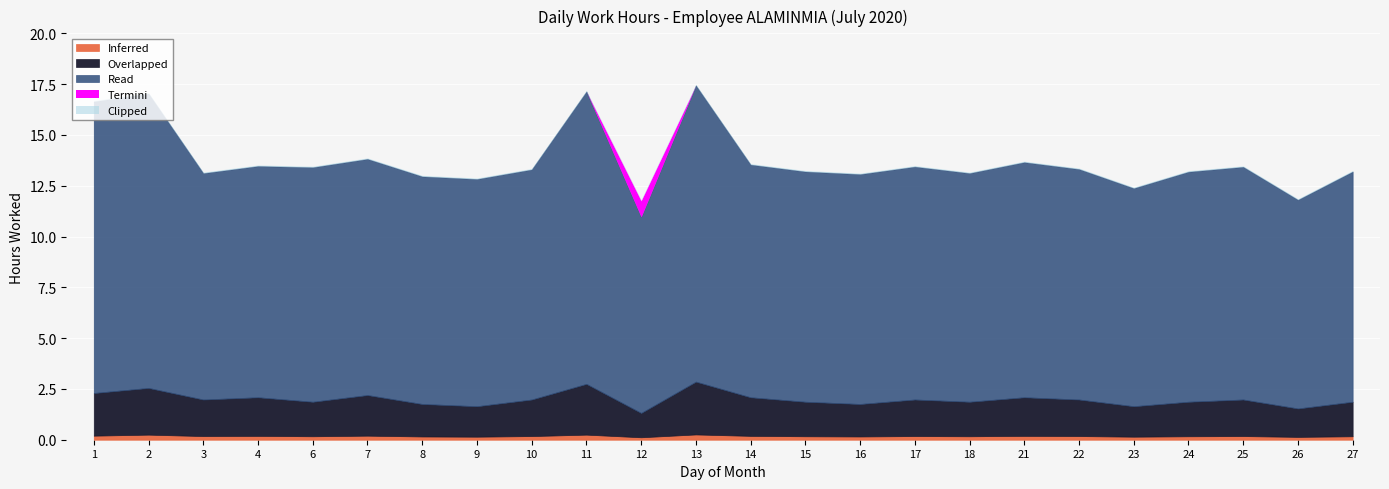

True or false: Inferred has more than 1 interior local peaks.

True